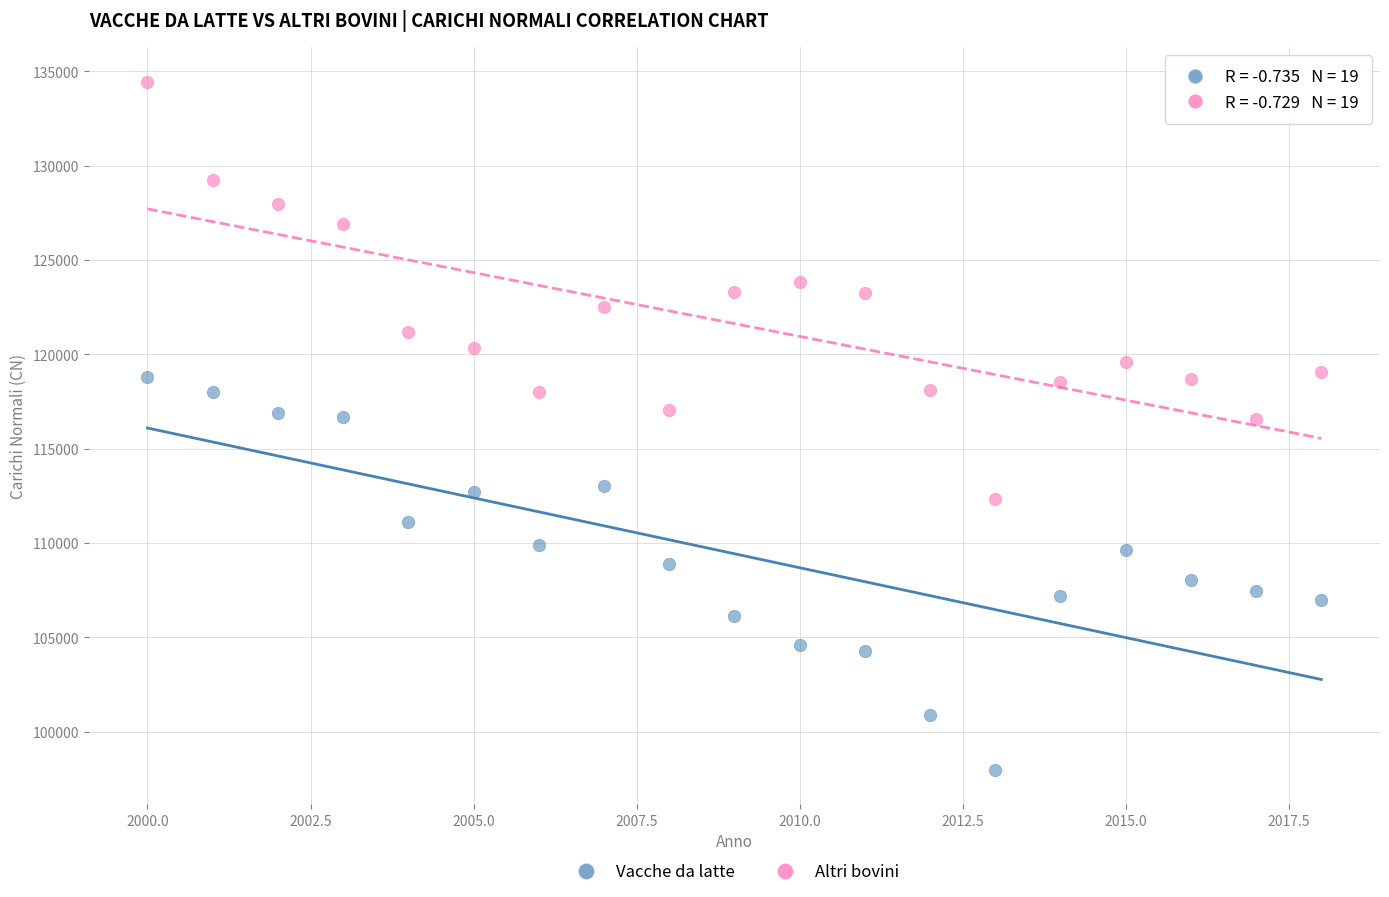

Across all data points, what is the range of Y values (max minus min)?

36493